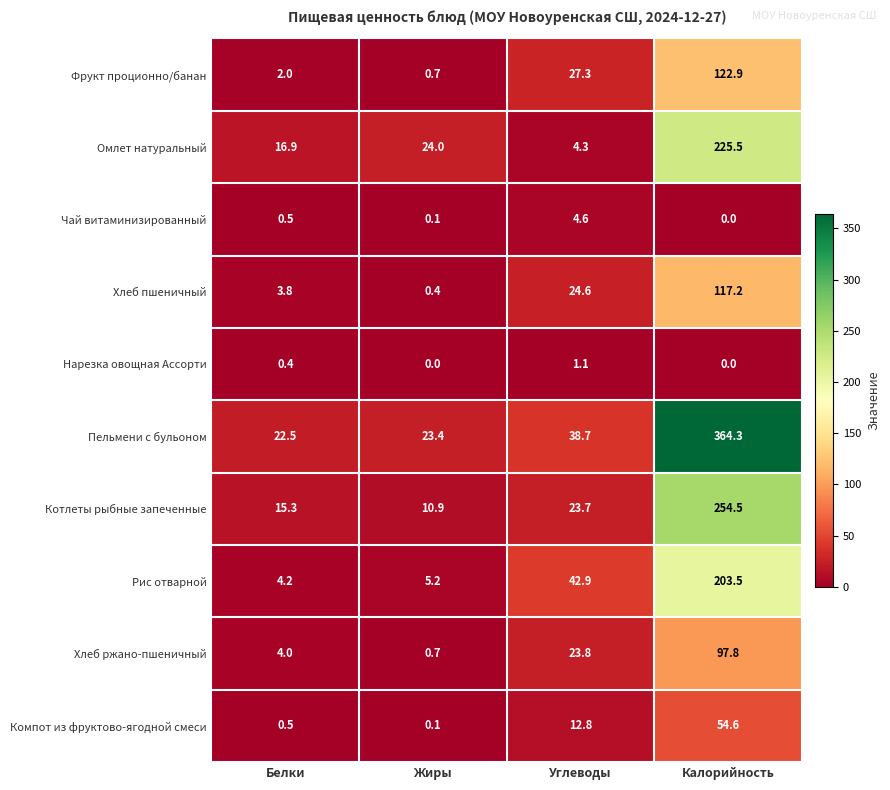

The Хлеб пшеничный series shows 24.6 at Углеводы. True or false?

True